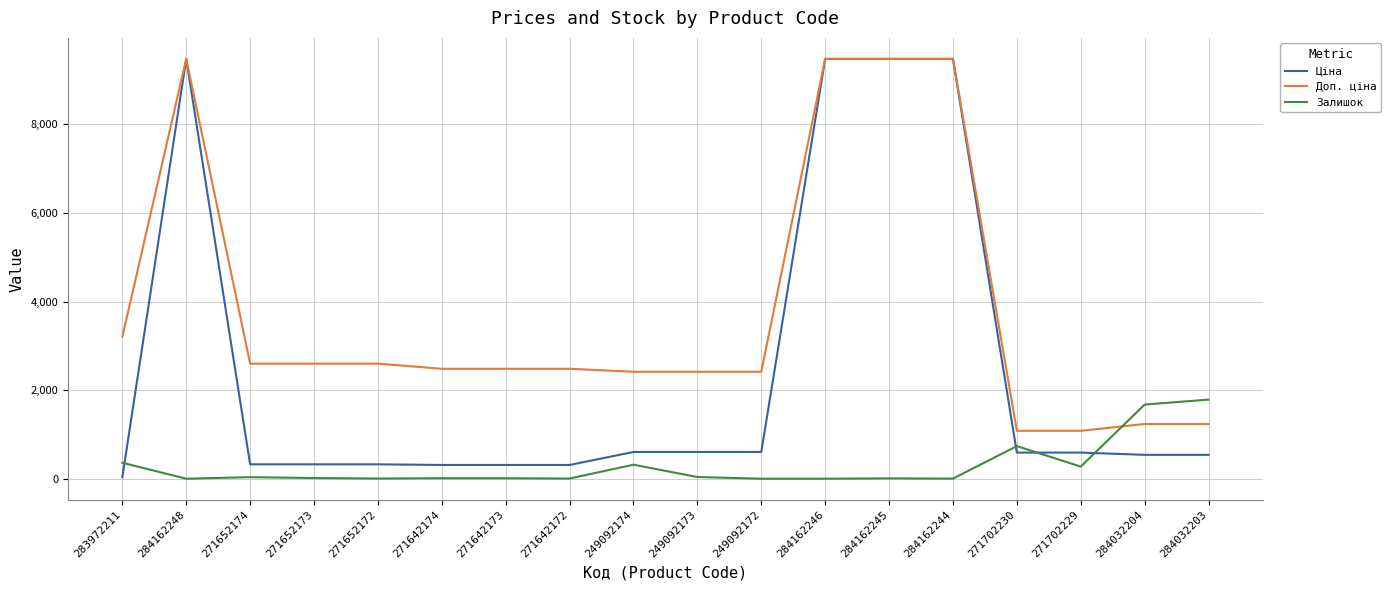

At which label is Залишок closest to 893?

271702230